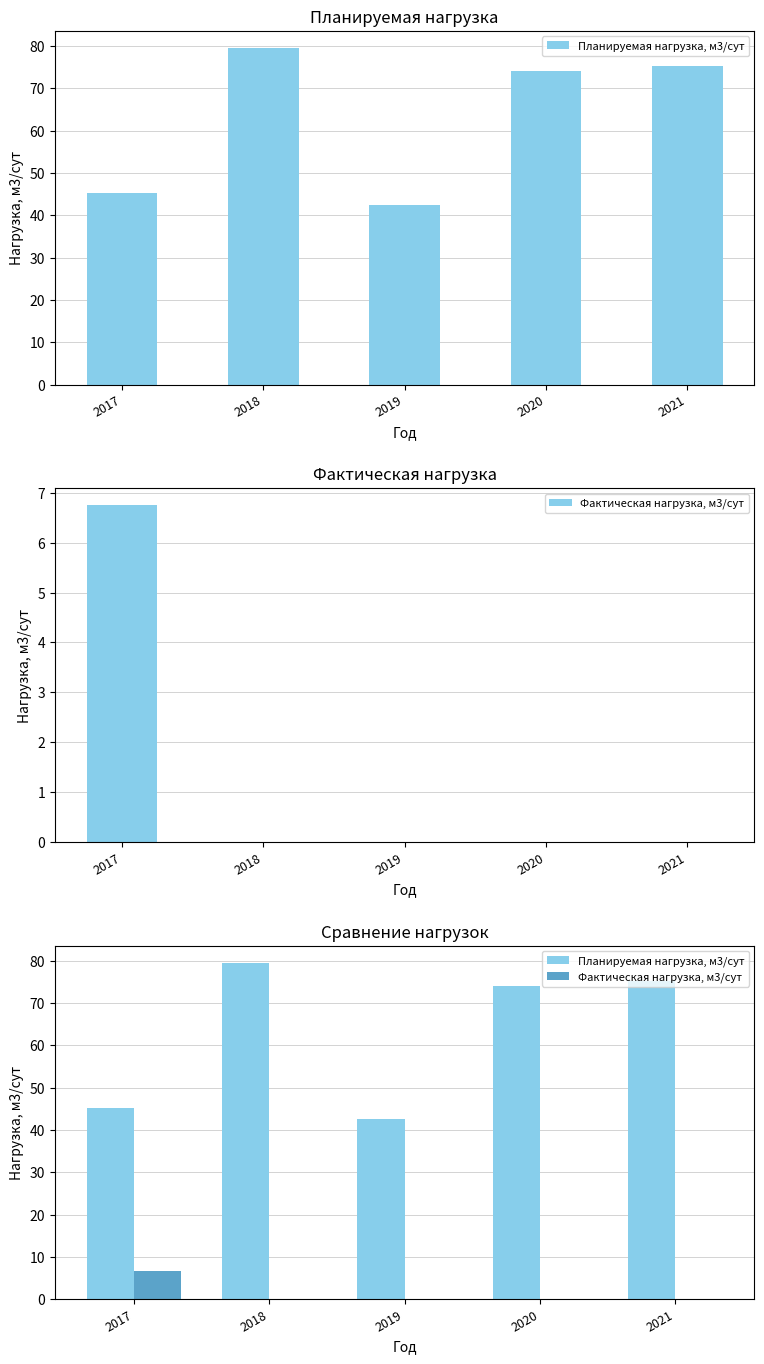

Is the value of Фактическая нагрузка, м3/сут at 2021 greater than the value of Планируемая нагрузка, м3/сут at 2020?

No